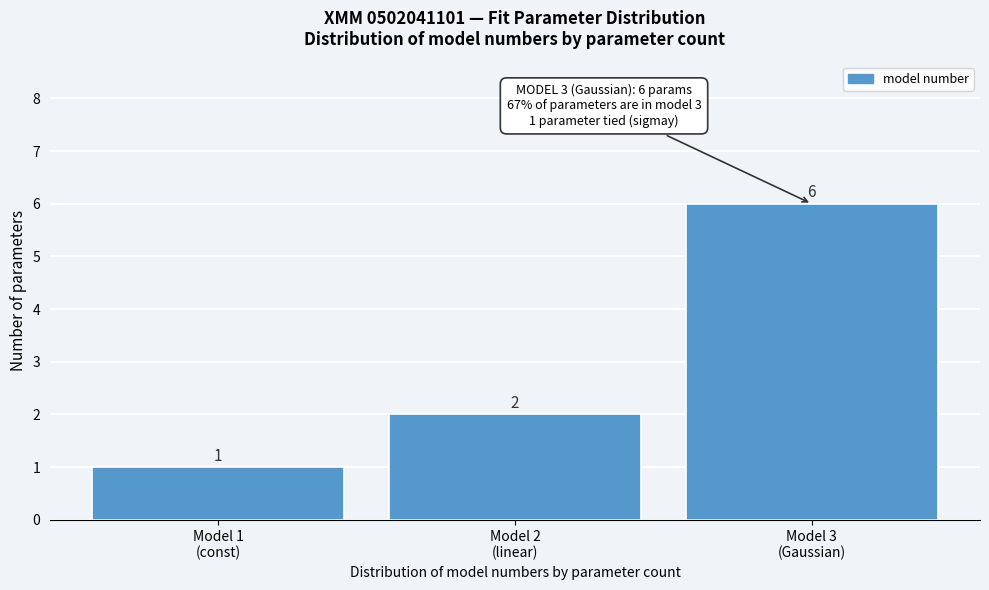

Reading left to right, extract all data points from this chart.

1	2	6